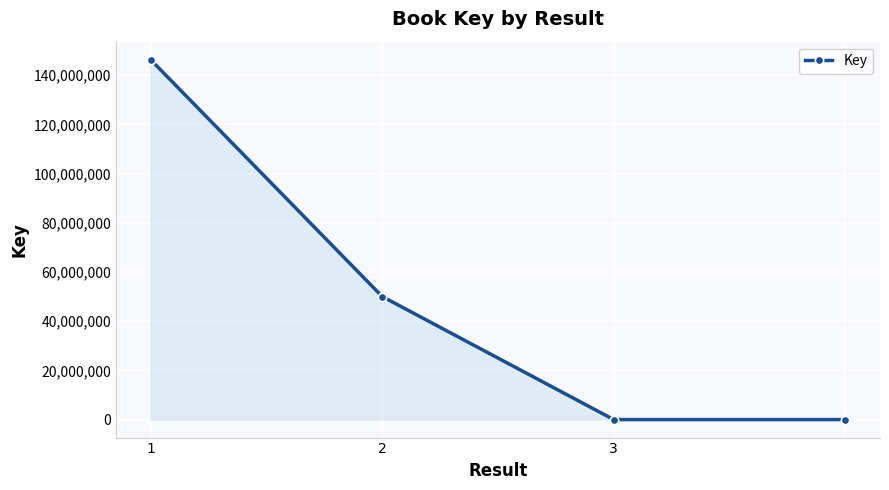

How many series are shown in this chart?

1